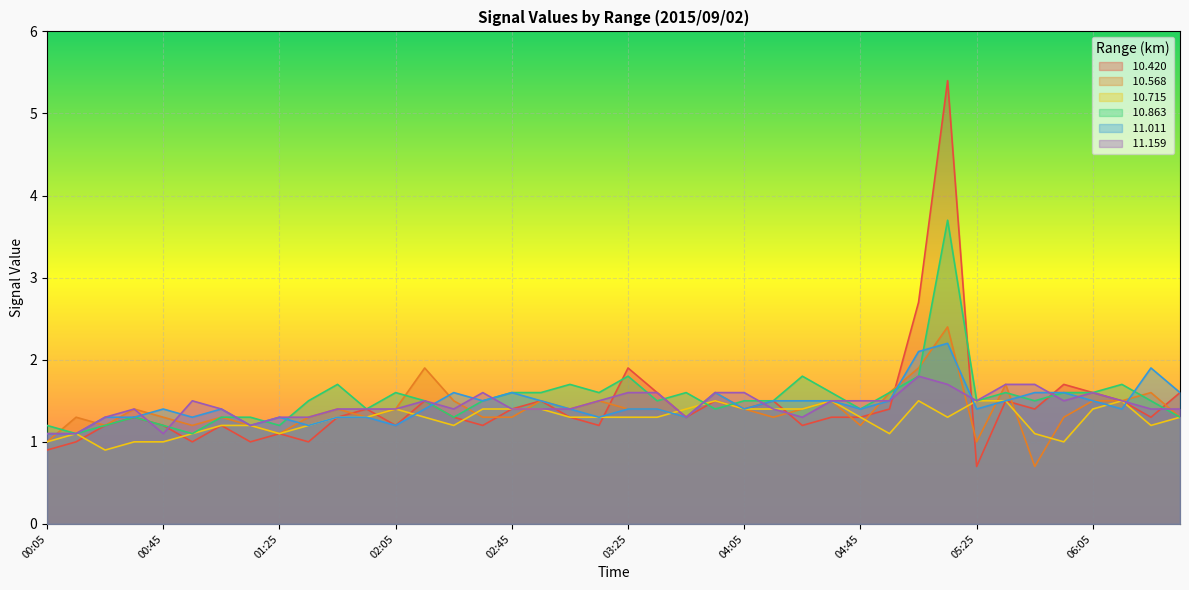

What position from the left is 05:05?

31